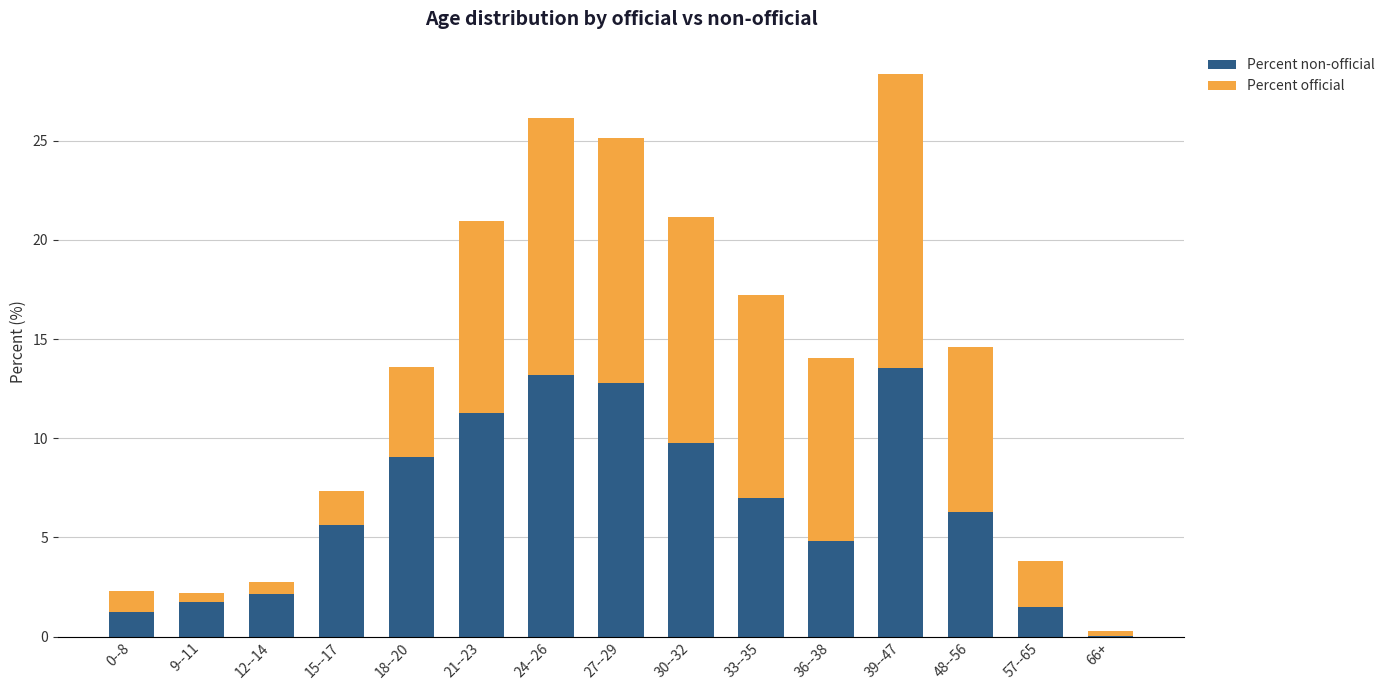

At which category is the sum across all series the highest?

39--47